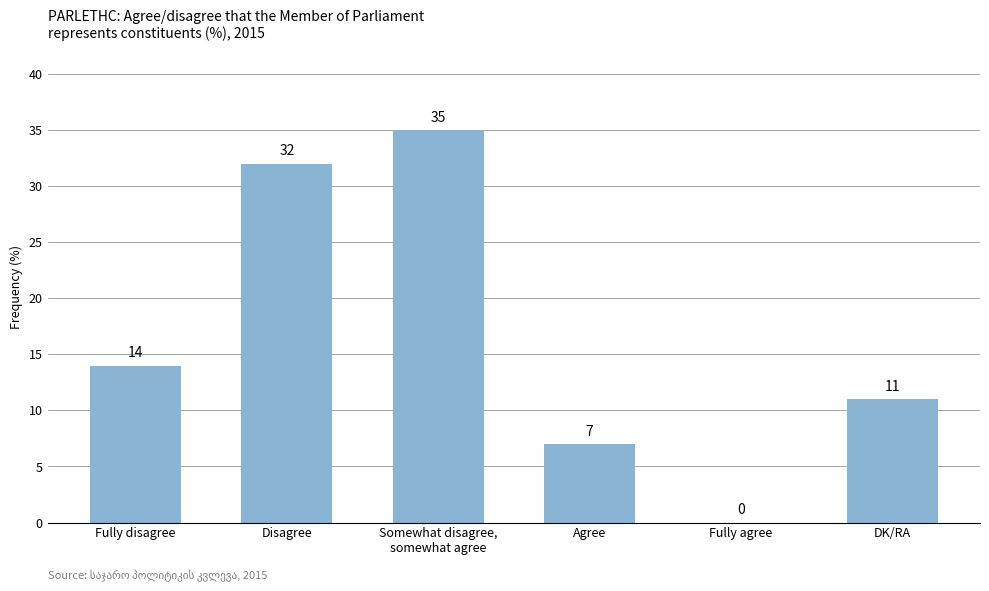

Reading left to right, list all the values displayed in this chart.

Fully disagree=14	Disagree=32	Somewhat disagree,
somewhat agree=35	Agree=7	Fully agree=0	DK/RA=11